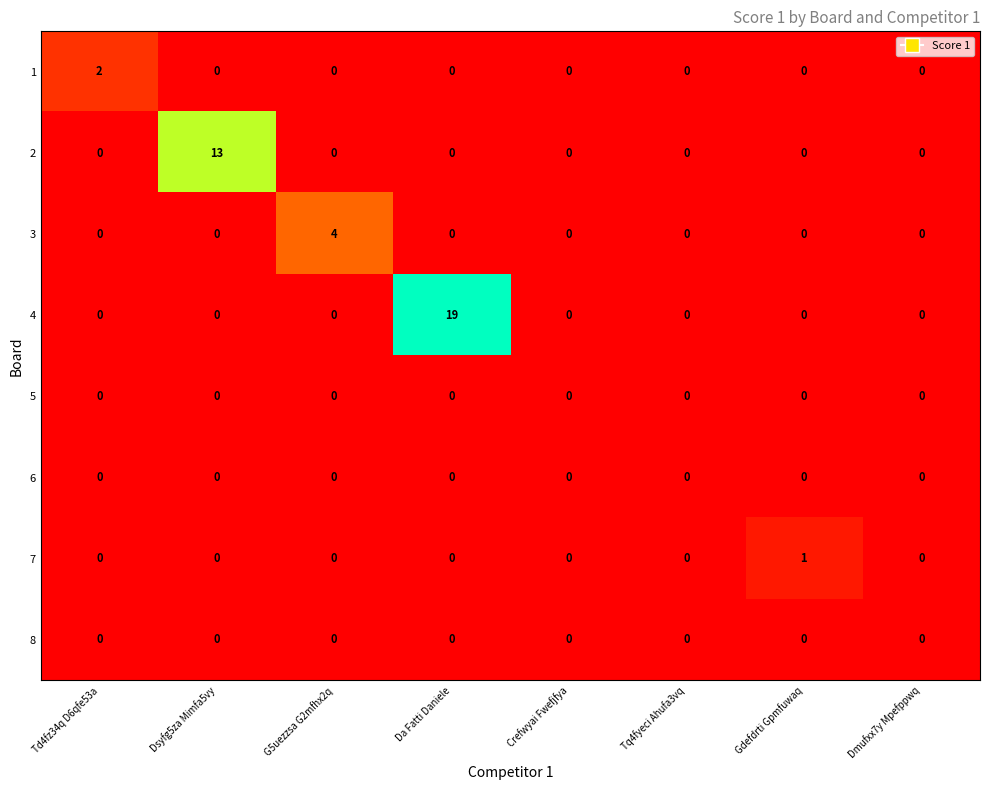

Which series has the largest total across all categories?

4